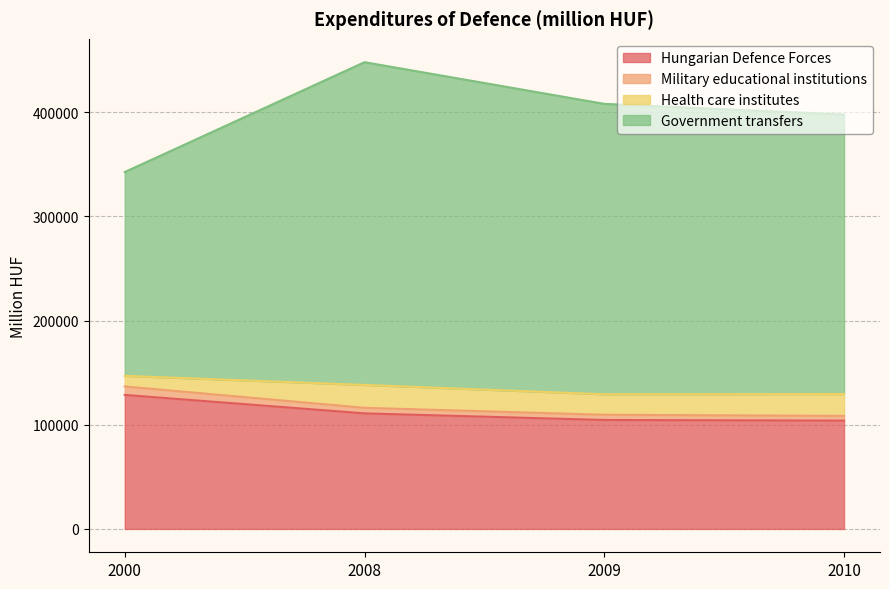

At how many categories does at least one series exceed 432568?

1